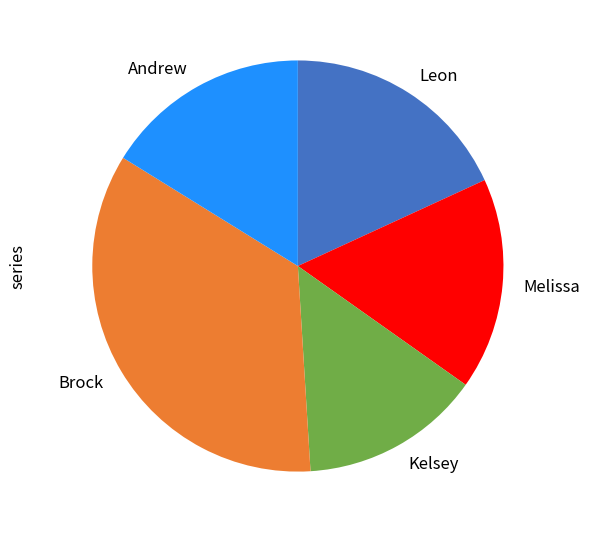

What is the largest slice in the pie chart?

Brock